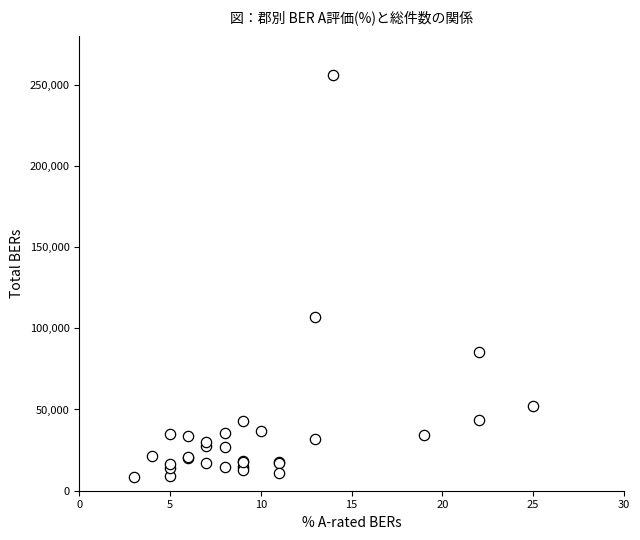

What Y value in the scatter plot is closest to 132181?

106685